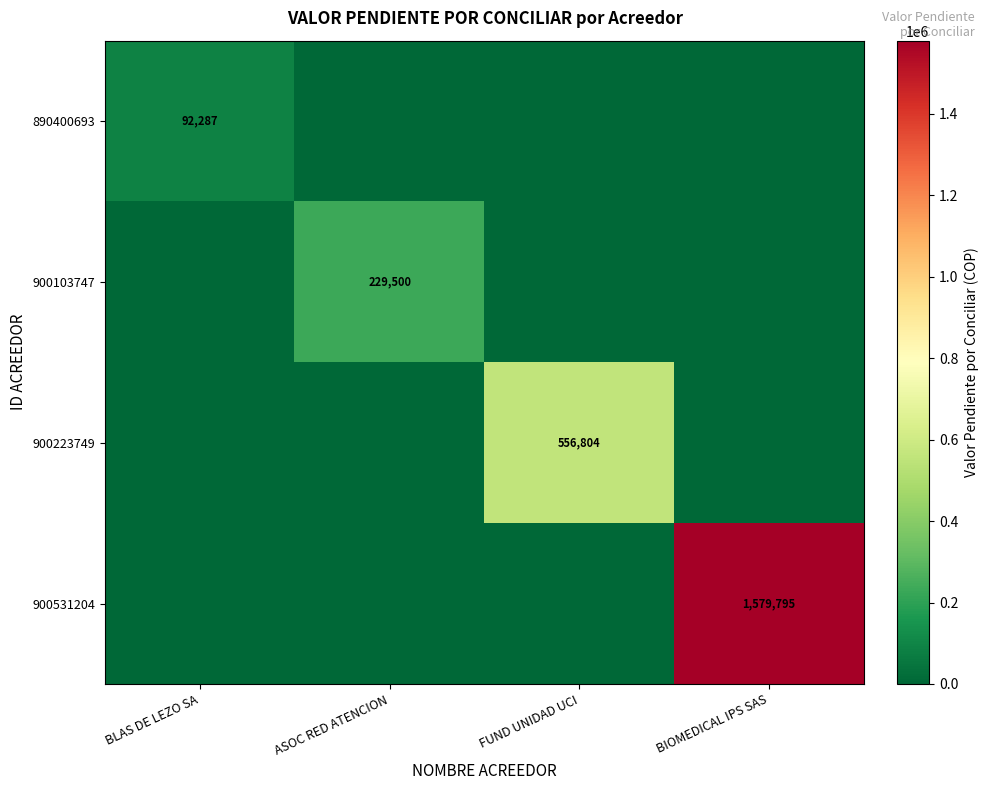

True or false: 900103747 has a value of 150493 at ASOC RED ATENCION.

False